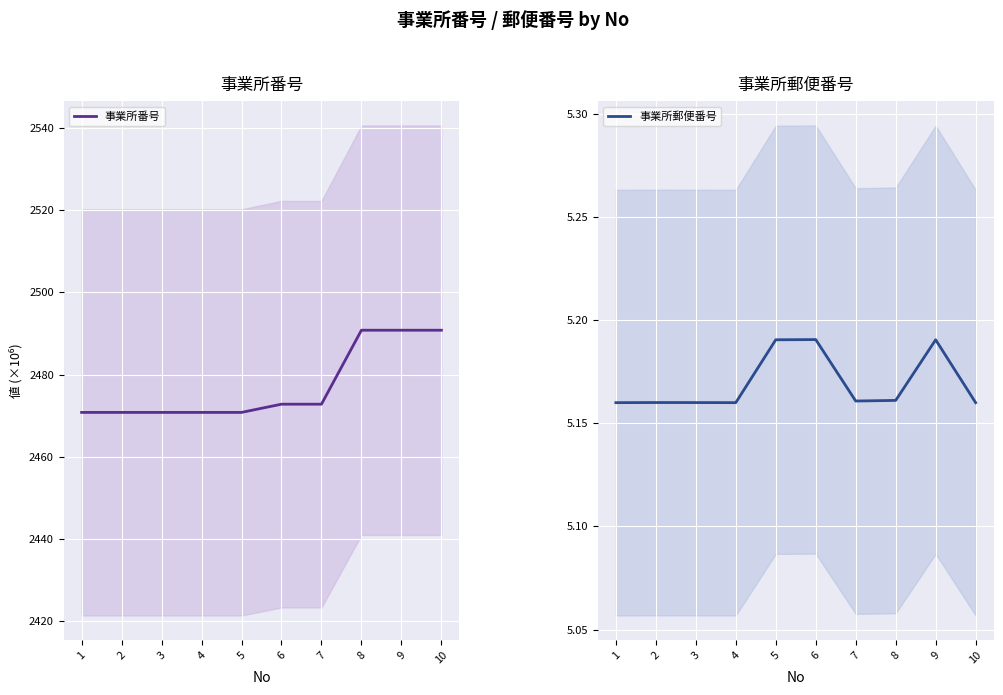

How many lines are shown in the chart?

2